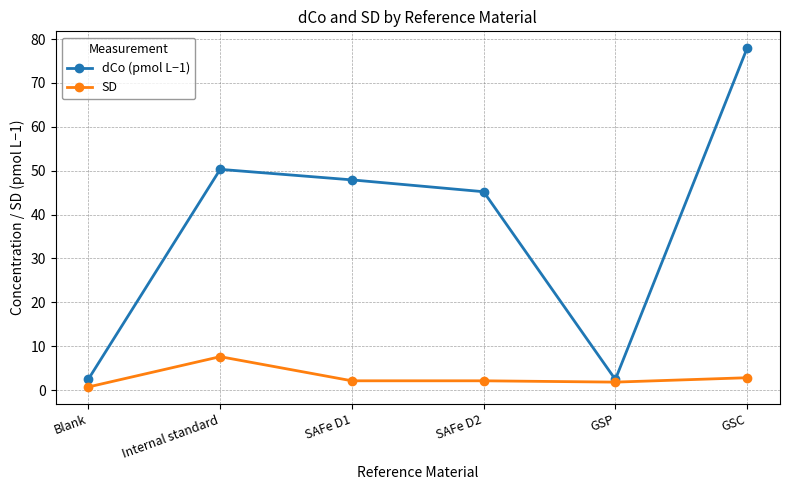

True or false: SD has more than 2 interior local peaks.

False